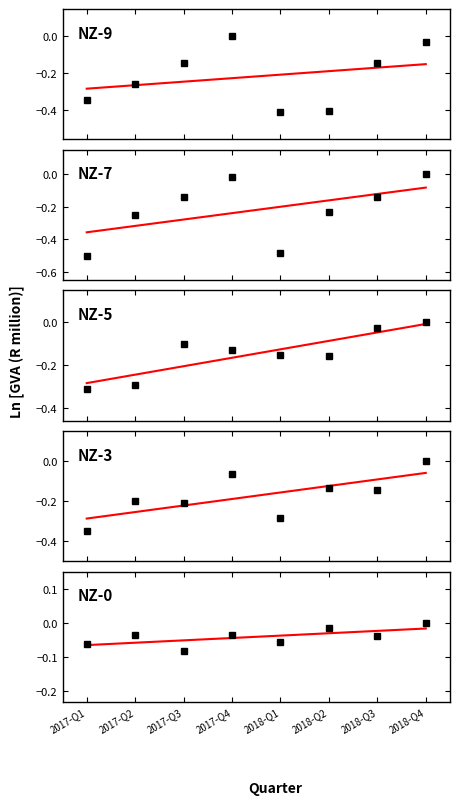

How many values in Agriculture, forestry and fishing are below zero?

7